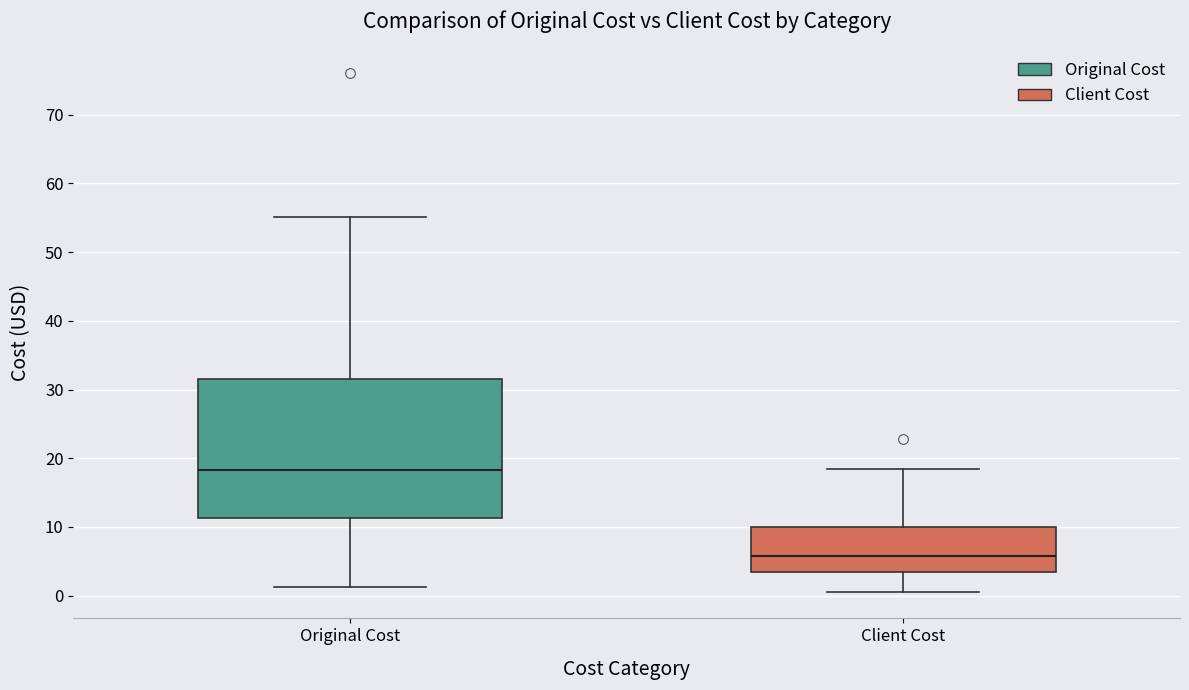

Reading left to right, read every box against the y-axis: the position of its median line, the range the box covers, and the ends of its whiskers. The values are not printed on the chart, so give them approximately, as read against the axis.

Original Cost: median 18, box 11 to 32, whiskers 1 to 55
Client Cost: median 6, box 3 to 10, whiskers 0 to 18